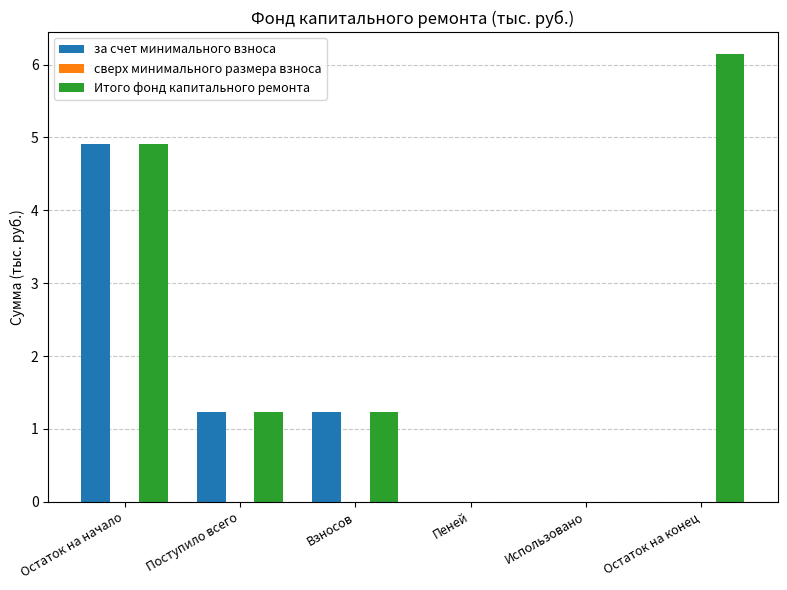

At which label does за счет минимального взноса first exceed 1?

Остаток на начало